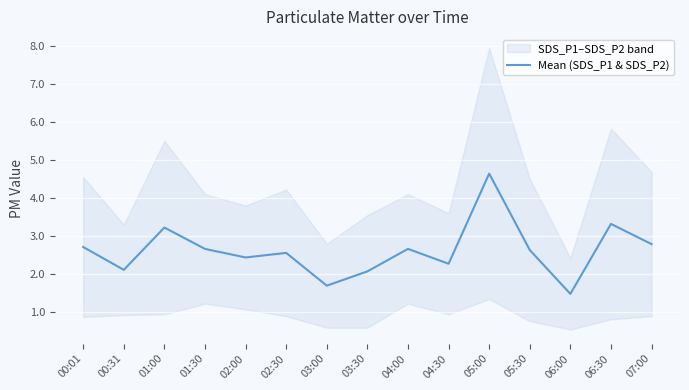

The chart shows a value of 1.5 at 06:00. True or false?

True